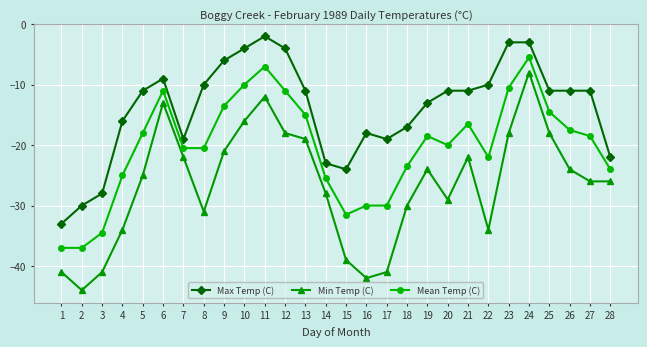

What is the average value of the Min Temp (C) series?

-26.6